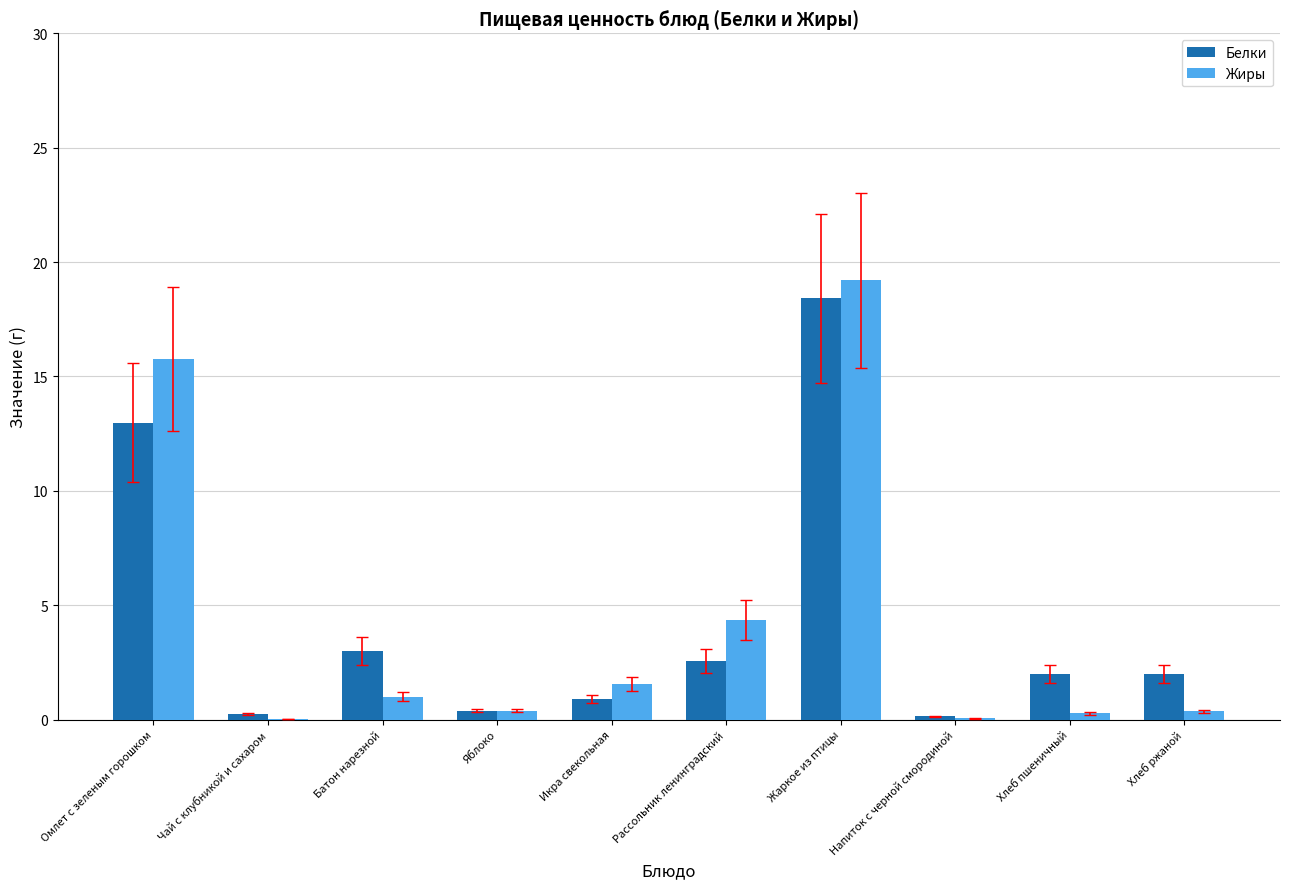

Where is Жиры nearest to the value 9?

Рассольник ленинградский